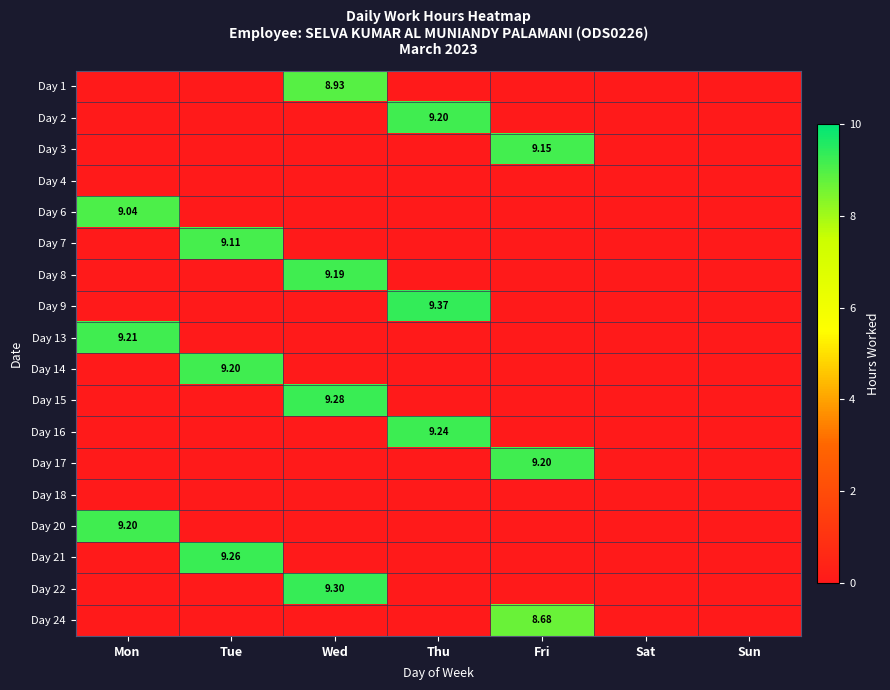

True or false: Day 8 has a value of 0.0 at Sat.

True